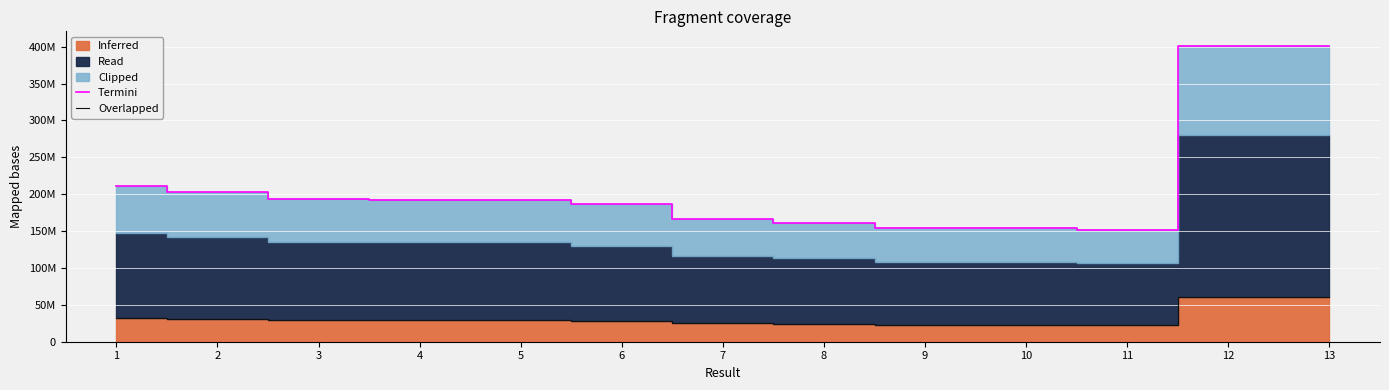

Which category has the highest value across all series?

13